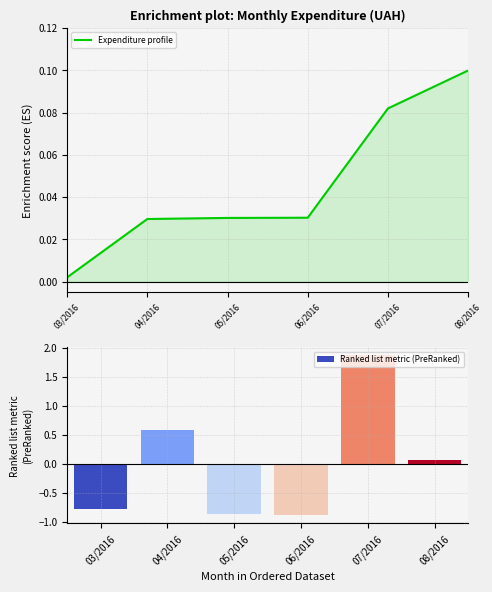

At which category is the sum across all series the highest?

07/2016